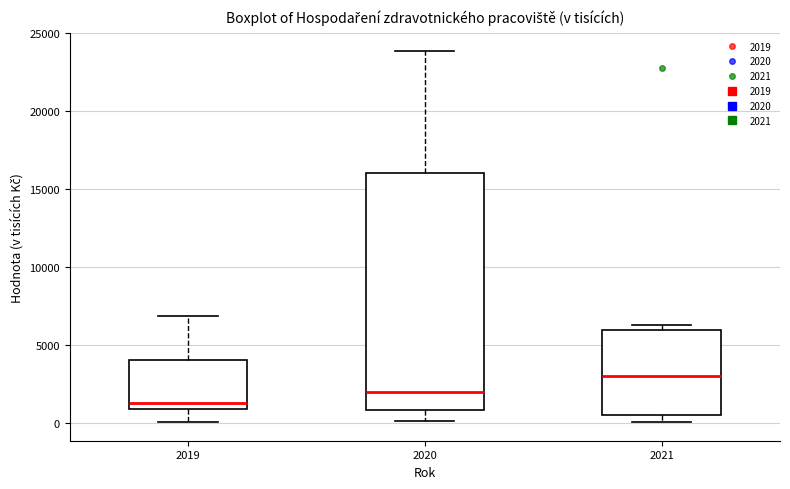

Reading left to right, transcribe this box plot: for each box, give where its median line is, the range the box spans, and where its two whiskers end, as read against the y-axis. The values are not printed on the chart, so give them approximately, as read against the axis.

2019: median 1500, box 1000 to 4000, whiskers 0 to 7000
2020: median 2000, box 1000 to 16000, whiskers 0 to 24000
2021: median 3000, box 500 to 6000, whiskers 0 to 6500